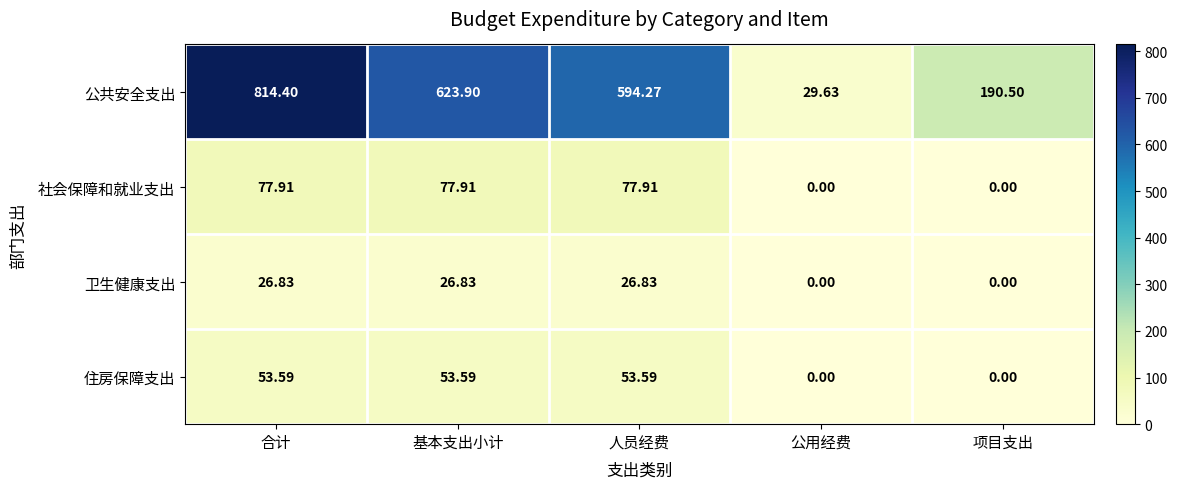

At which category is the sum across all series the highest?

合计